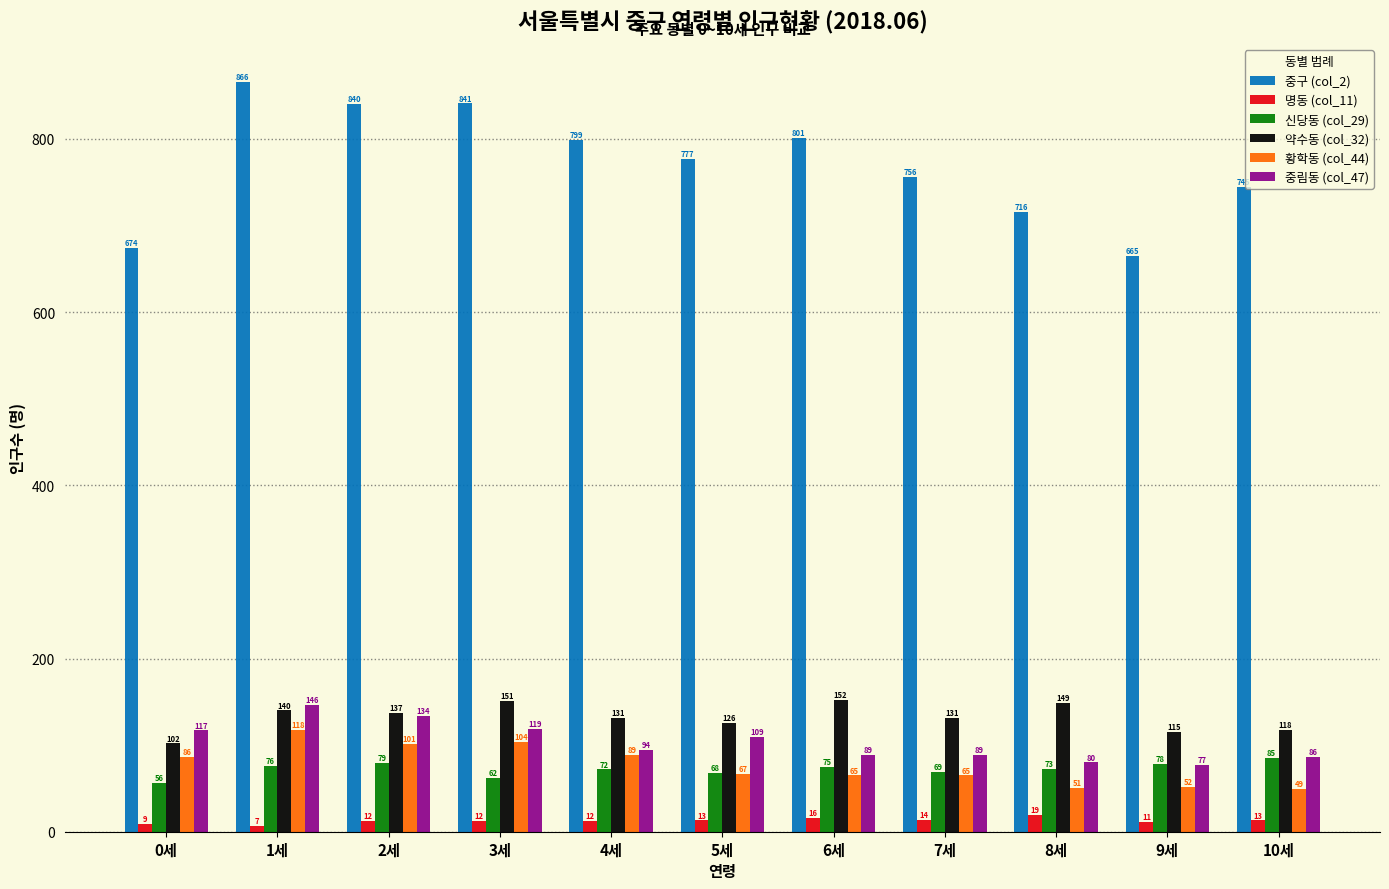

At how many categories does at least one series exceed 550?

11